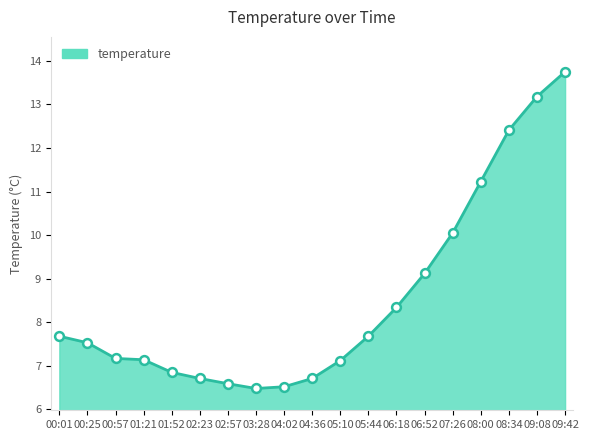

Which has a higher value, 02:57 or 02:23?

02:23